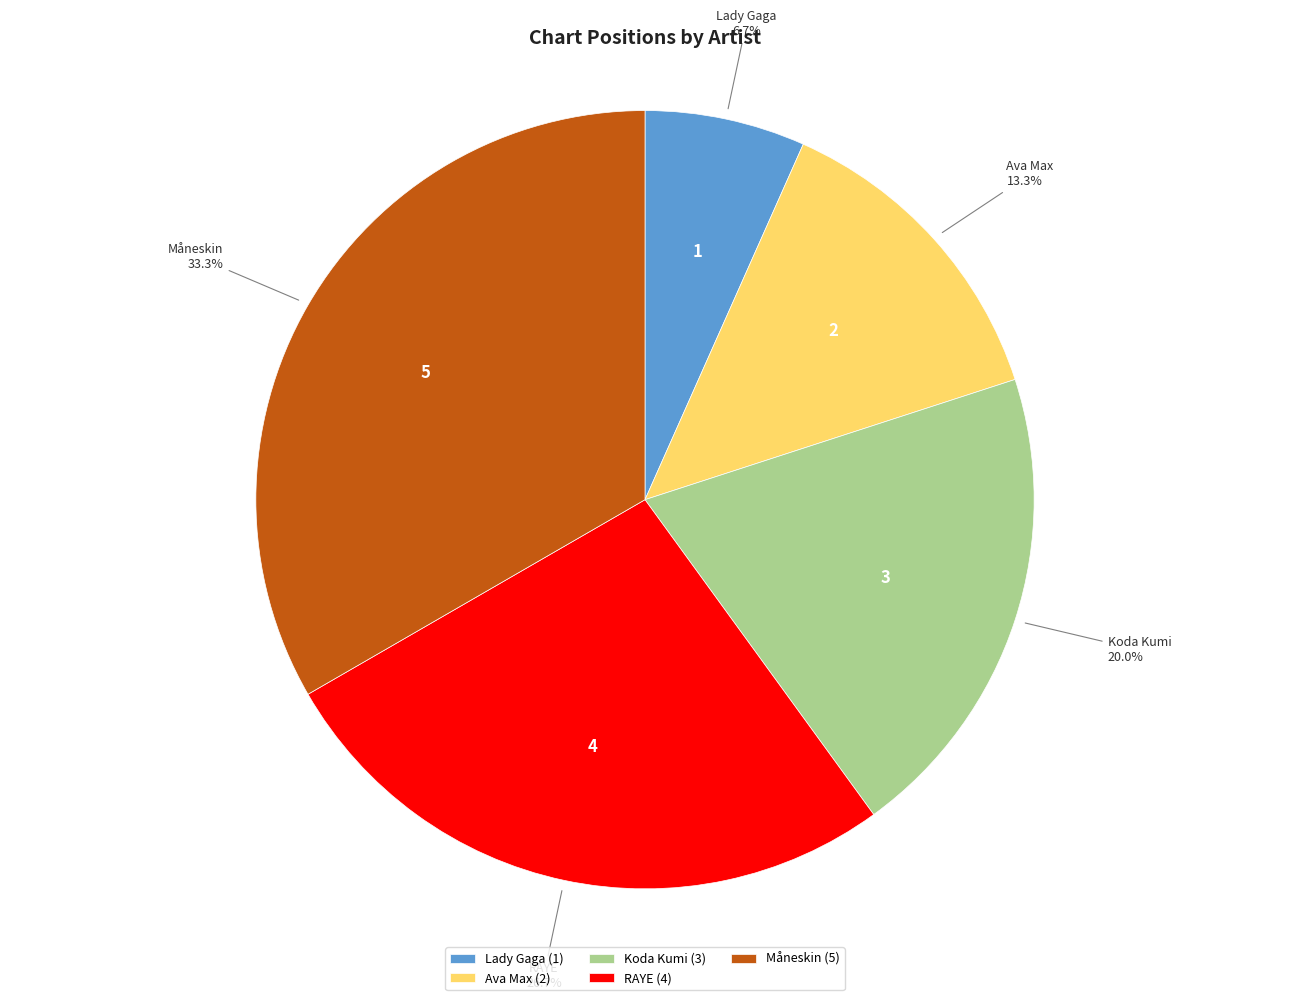

Which category has the smallest portion of the pie?

Lady Gaga